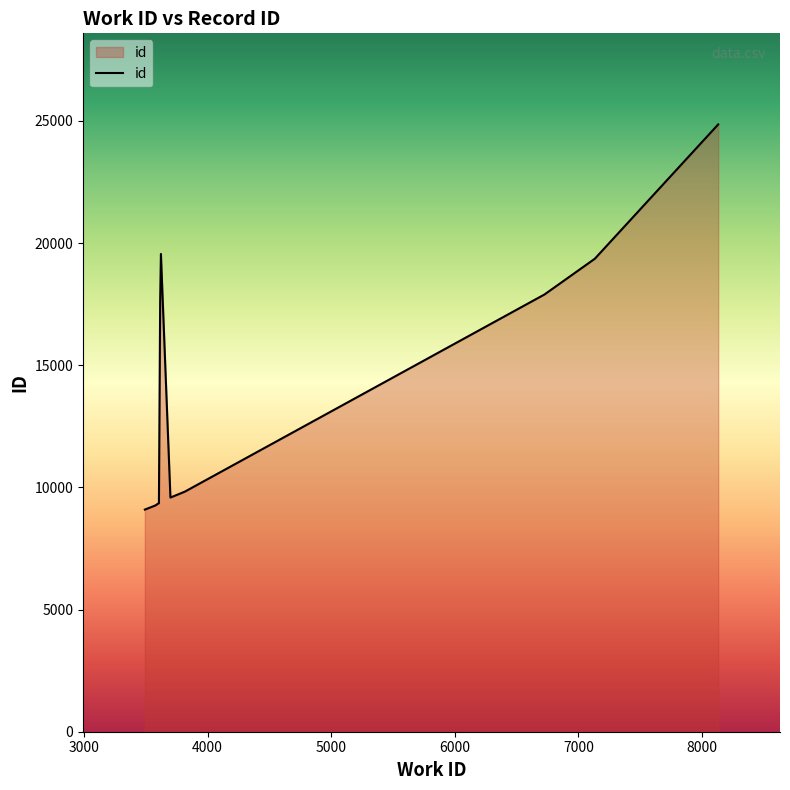

What is the greatest value displayed?

24856